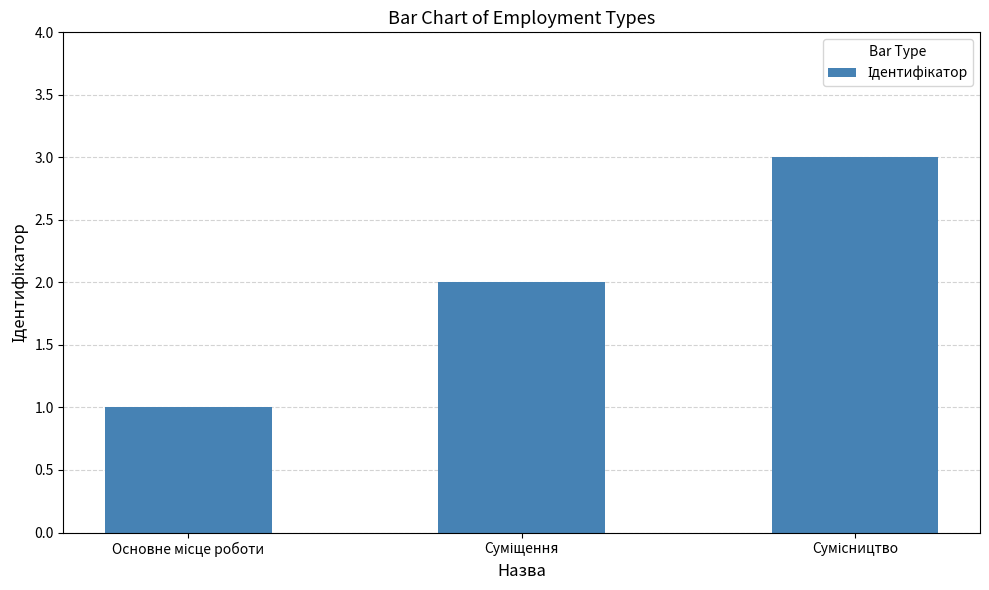

What is the sum of all values?

6